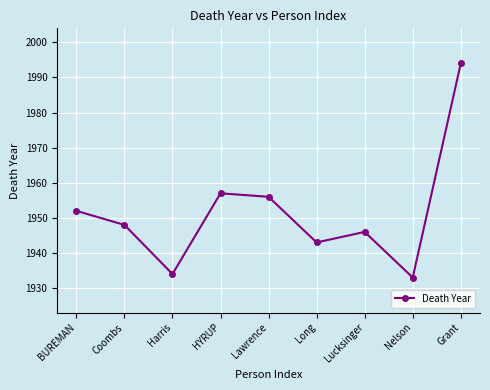

The chart shows a value of 1079 at HYRUP. True or false?

False